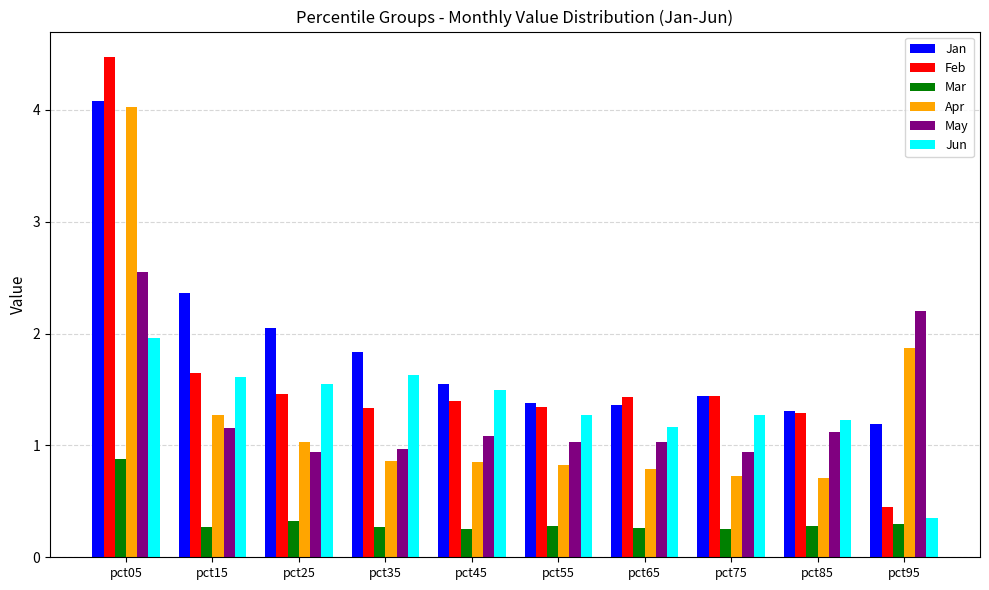

Where does the May series first go above 1?

pct05